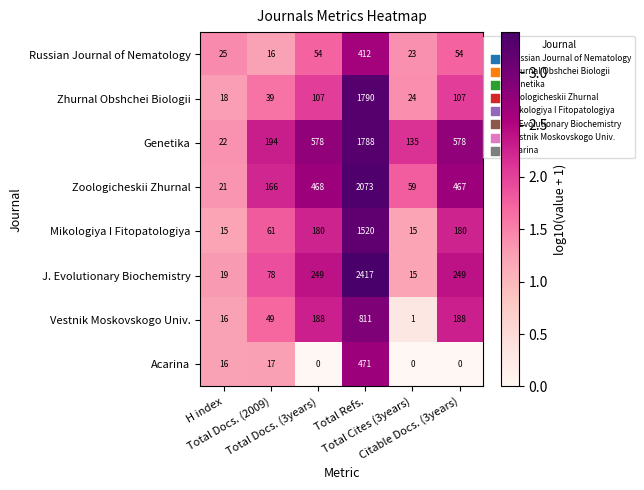

Which series has the widest spread of values?

J. Evolutionary Biochemistry